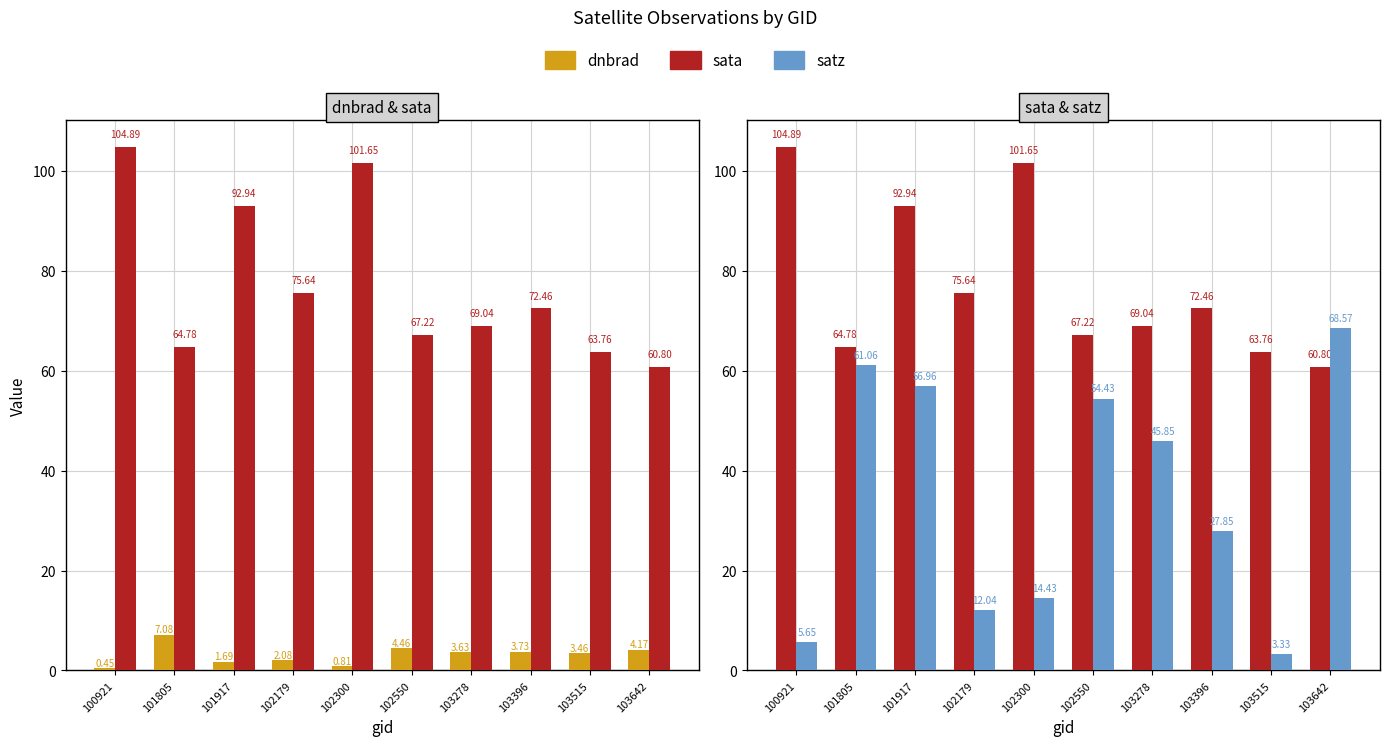

How many bars are there in total?

30